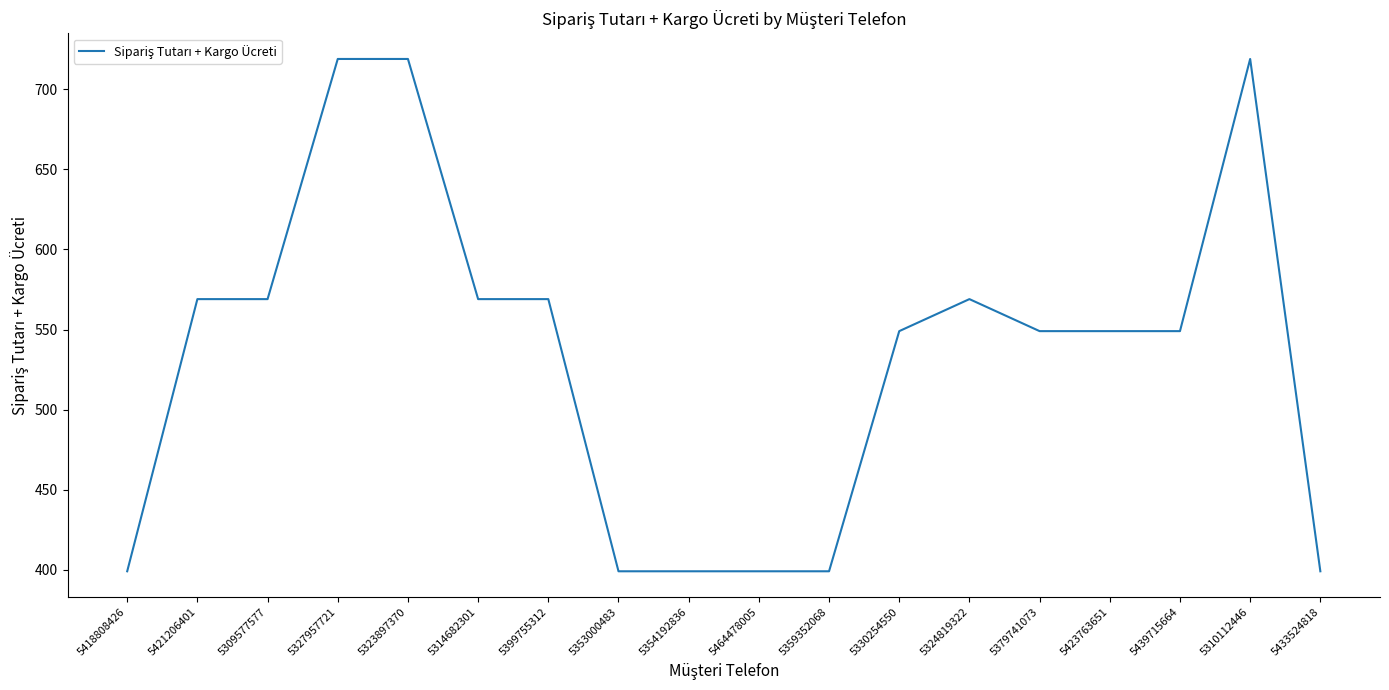

The chart shows a value of 719 at 5310112446. True or false?

True